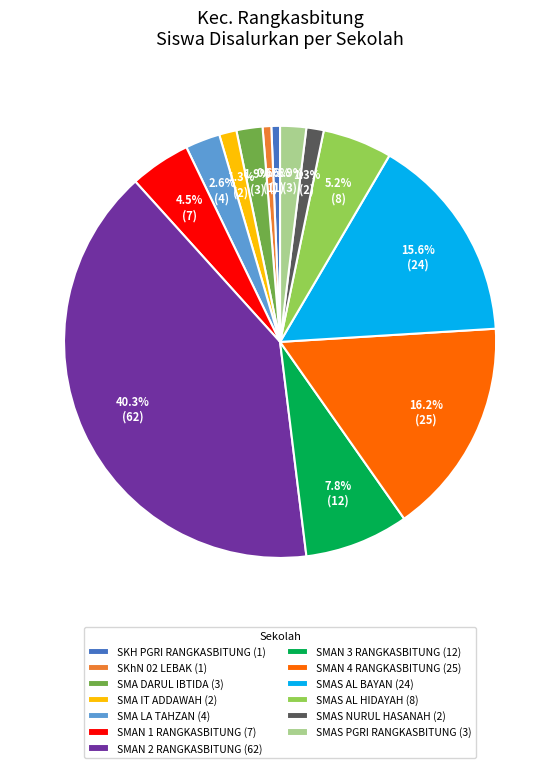

Which has a higher value, SMAS PGRI RANGKASBITUNG (3) or SMAN 3 RANGKASBITUNG (12)?

SMAN 3 RANGKASBITUNG (12)